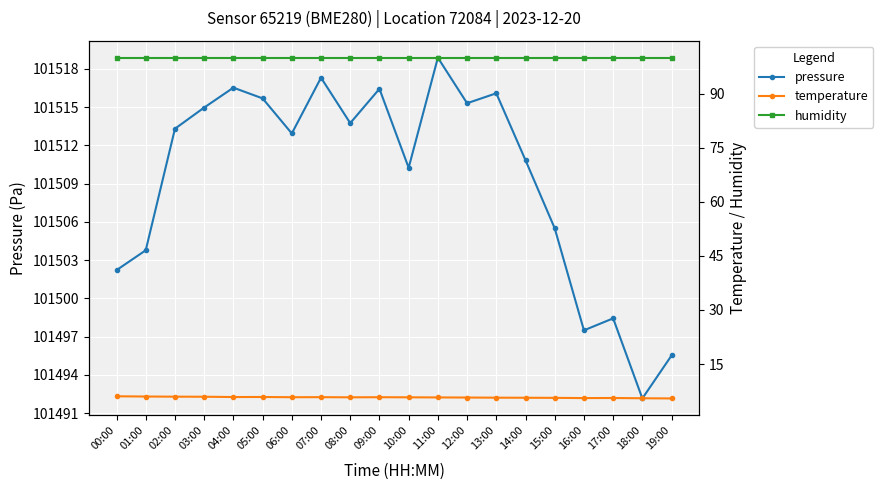

True or false: temperature and pressure intersect in this chart.

False